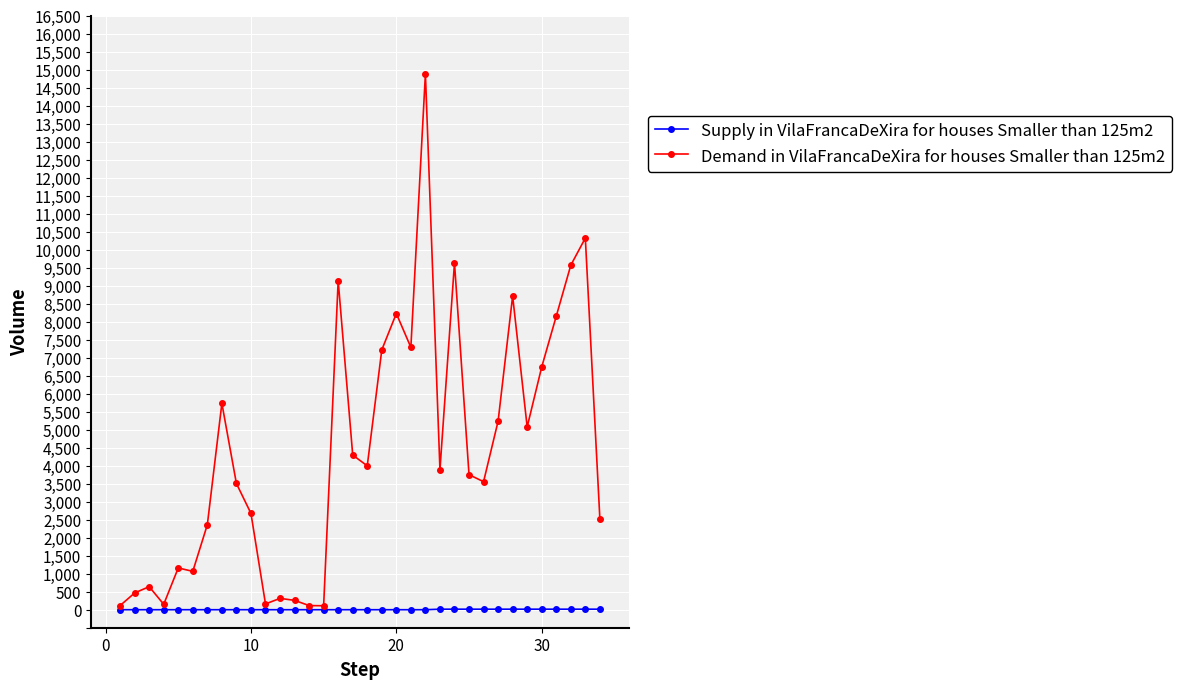

What is the value of the Demand in VilaFrancaDeXira for houses Smaller than 125m2 point at the 20th from the left?

8225.0